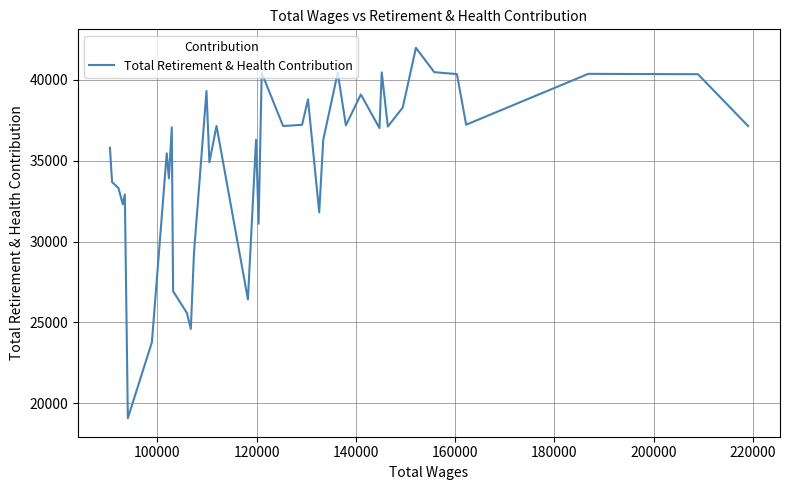

What is the maximum value shown in the chart?

41987